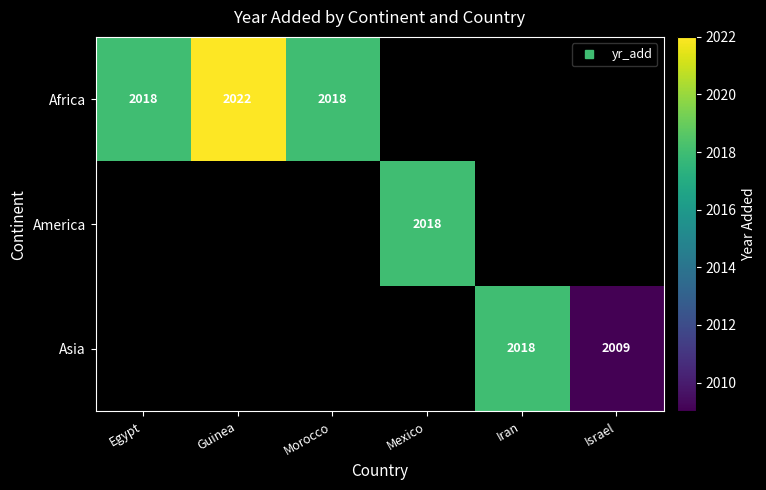

At how many categories does at least one series exceed 2019?

1